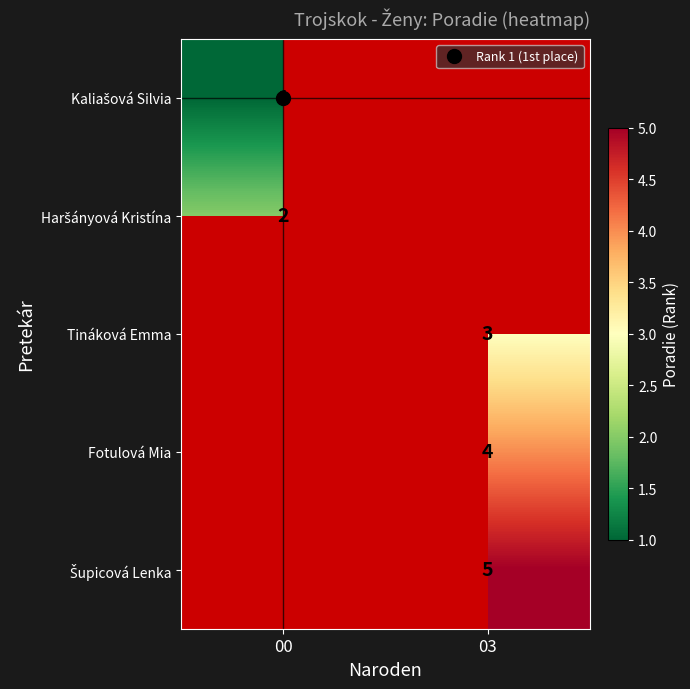

What is the spread (max minus min) of values at 00?

1.0